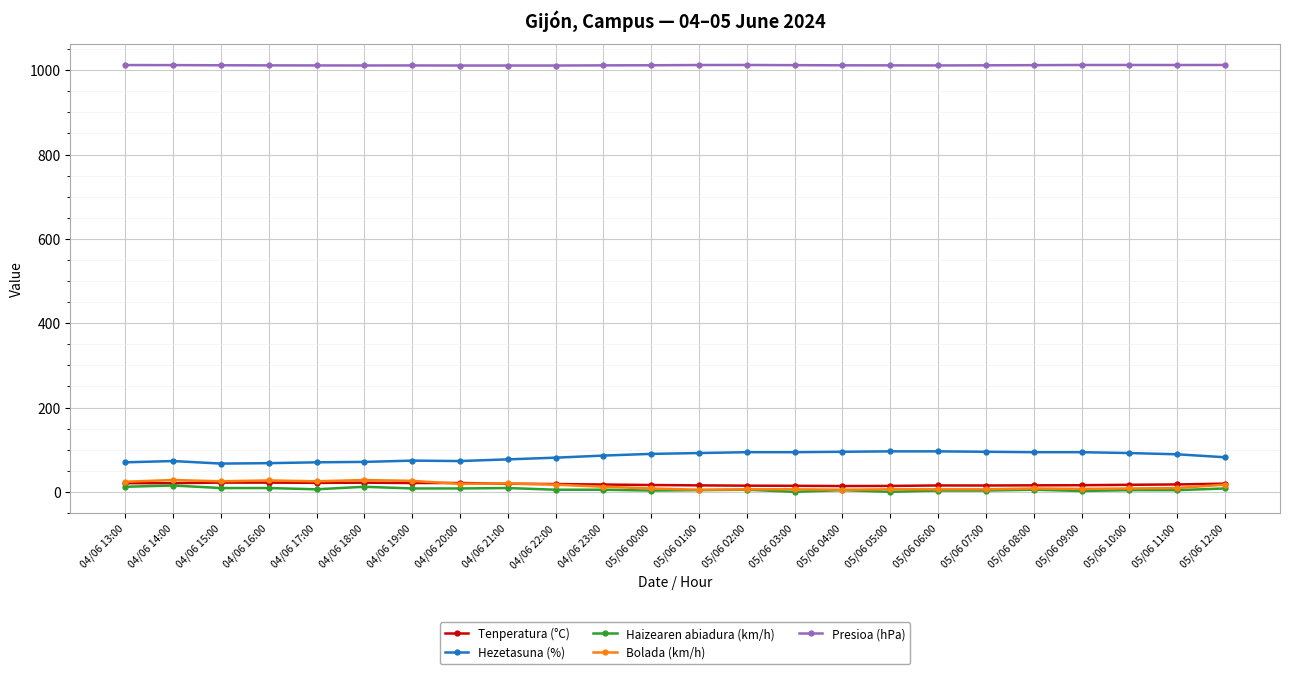

What are all the series names shown in the legend?

Tenperatura (°C), Hezetasuna (%), Haizearen abiadura (km/h), Bolada (km/h), Presioa (hPa)